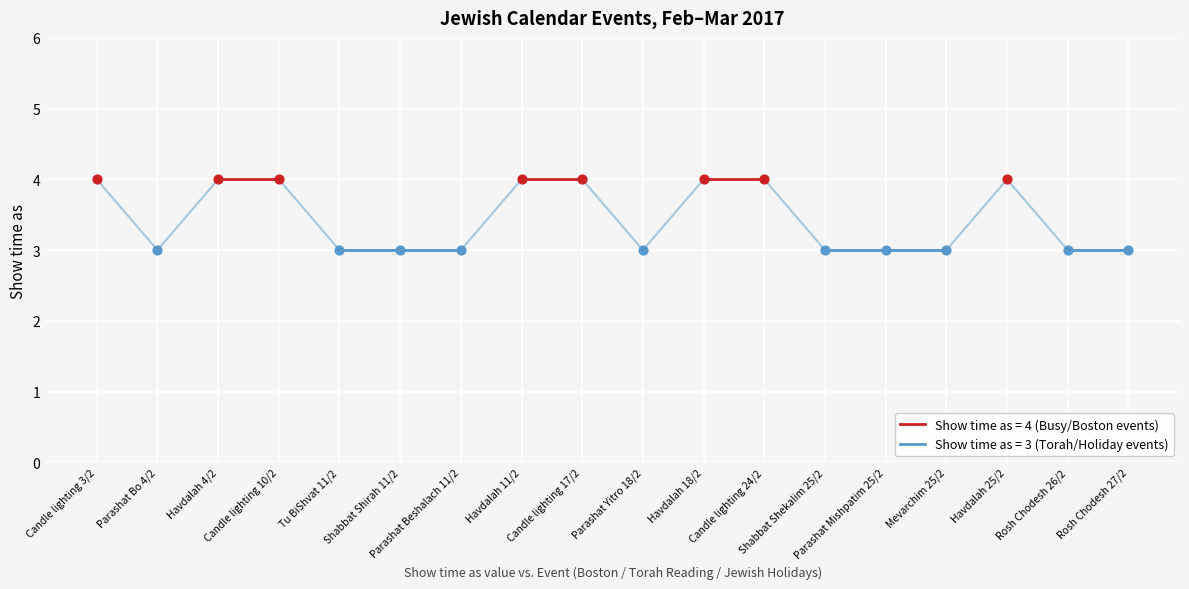

What is the ratio of the value at Shabbat Shekalim 25/2 to the value at Rosh Chodesh 27/2?

1.0